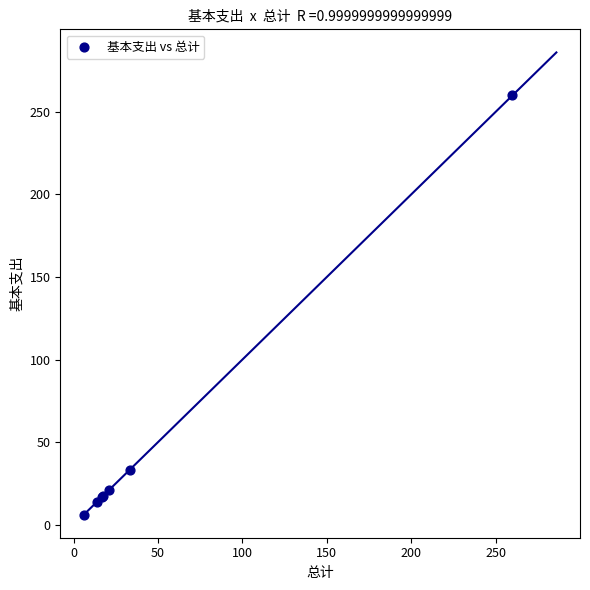

What Y value in the scatter plot is closest to 133?

33.4